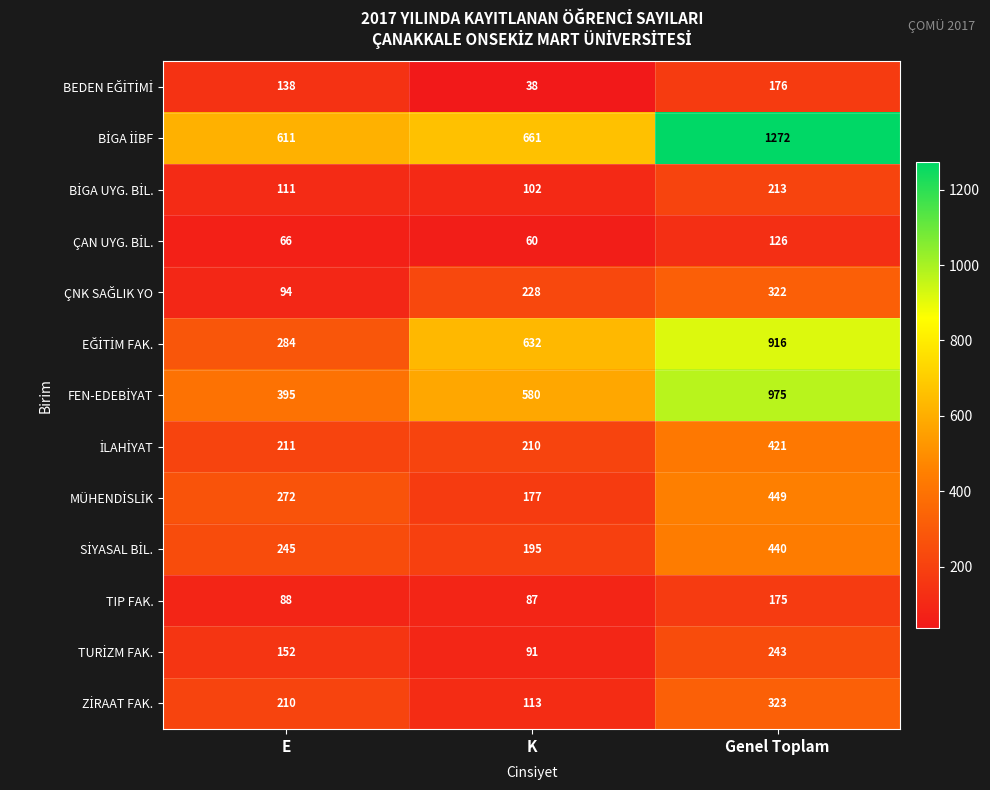

What is the difference between the highest and lowest values at K?

623